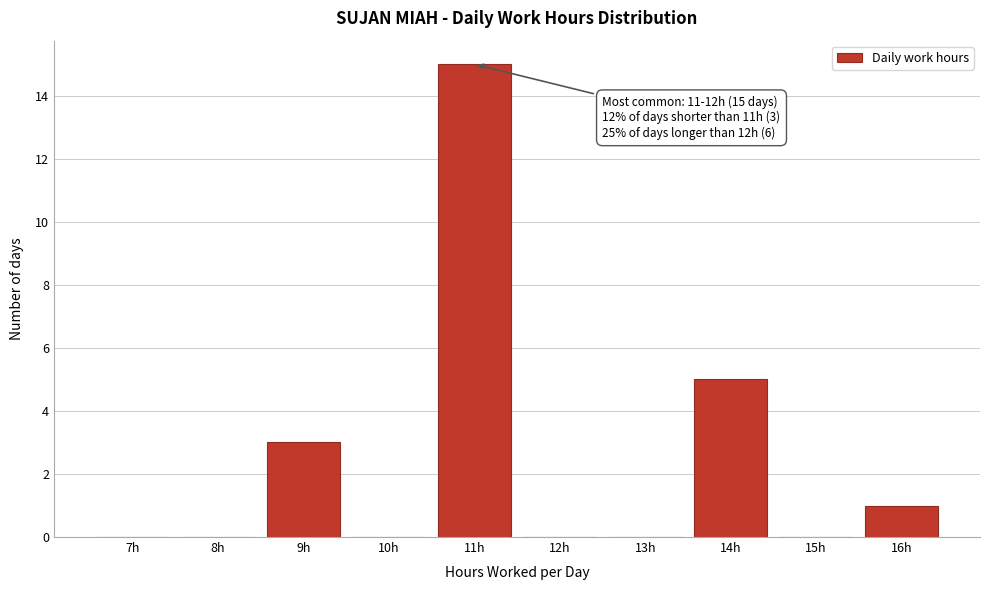

Reading left to right, extract all data points from this chart.

7h=0	8h=0	9h=3	10h=0	11h=15	12h=0	13h=0	14h=5	15h=0	16h=1